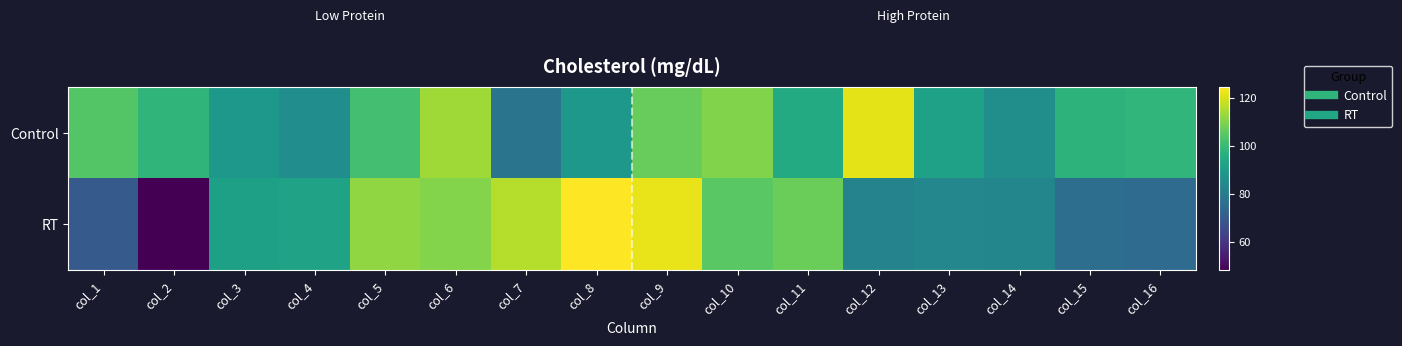

At how many categories does at least one series exceed 77?

16